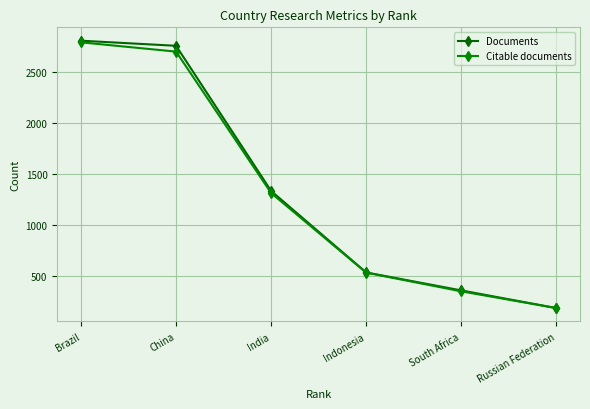

Does the chart display data point markers on the line(s)?

Yes